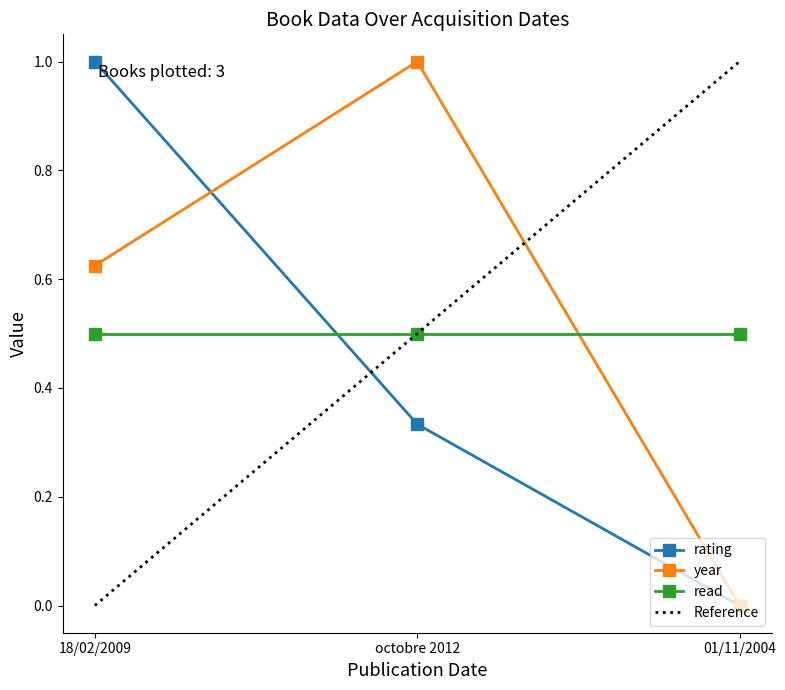

How many positive values does the rating series have?

2